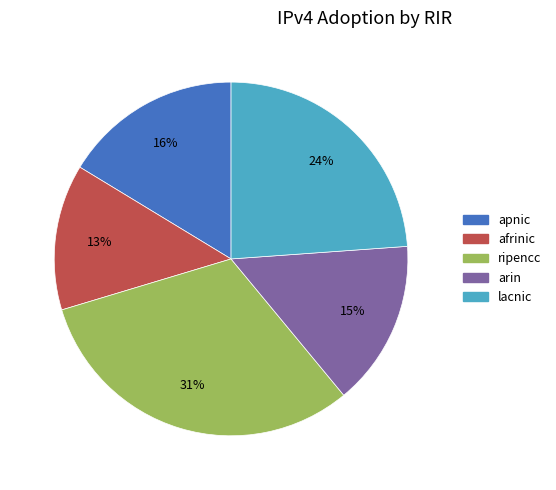

Rank the categories by value from lowest to highest.

afrinic, arin, apnic, lacnic, ripencc